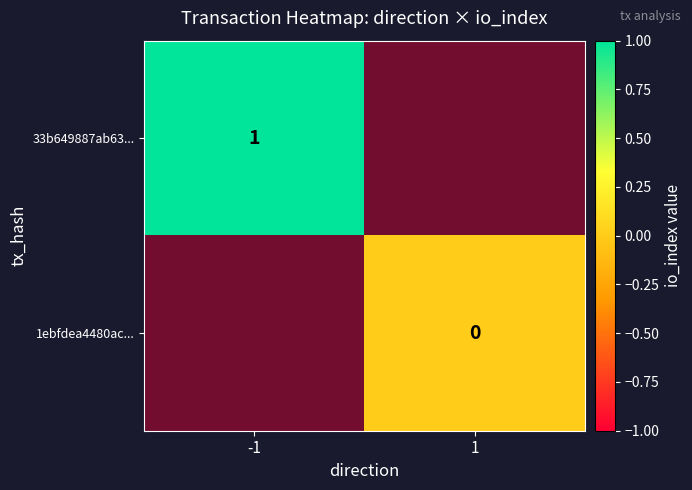

The 33b649887ab63... series shows 1 at -1. True or false?

True